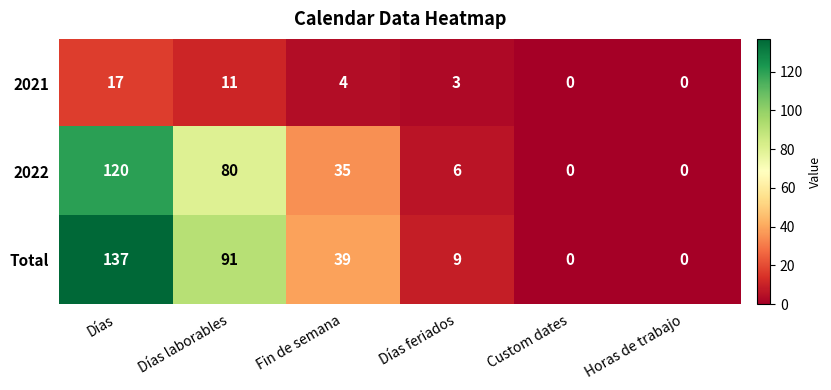

The 2022 series shows 77 at Custom dates. True or false?

False